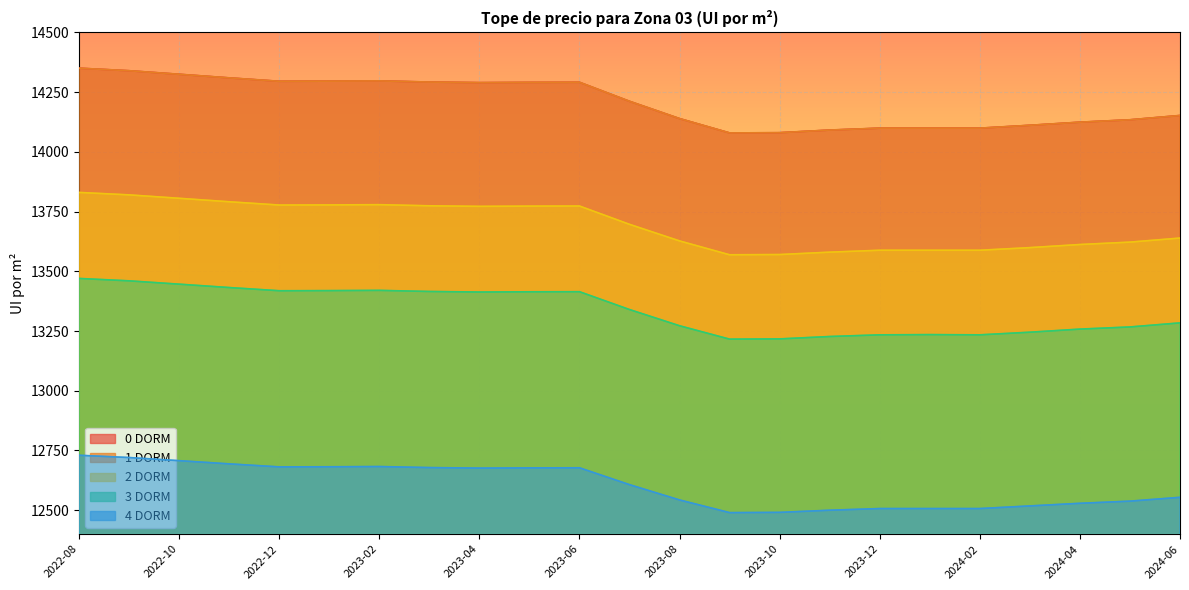

What is the label of the 22nd point from the left?

2024-05